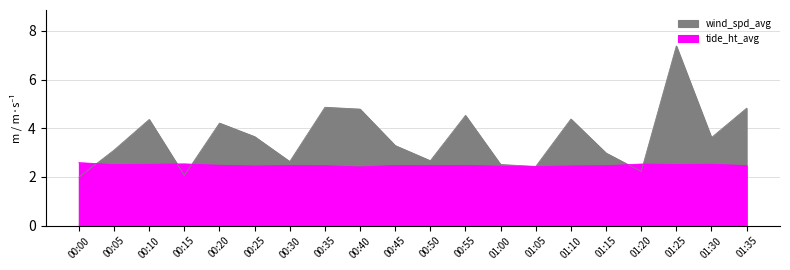

What is the average value of the wind_spd_avg series?

3.6